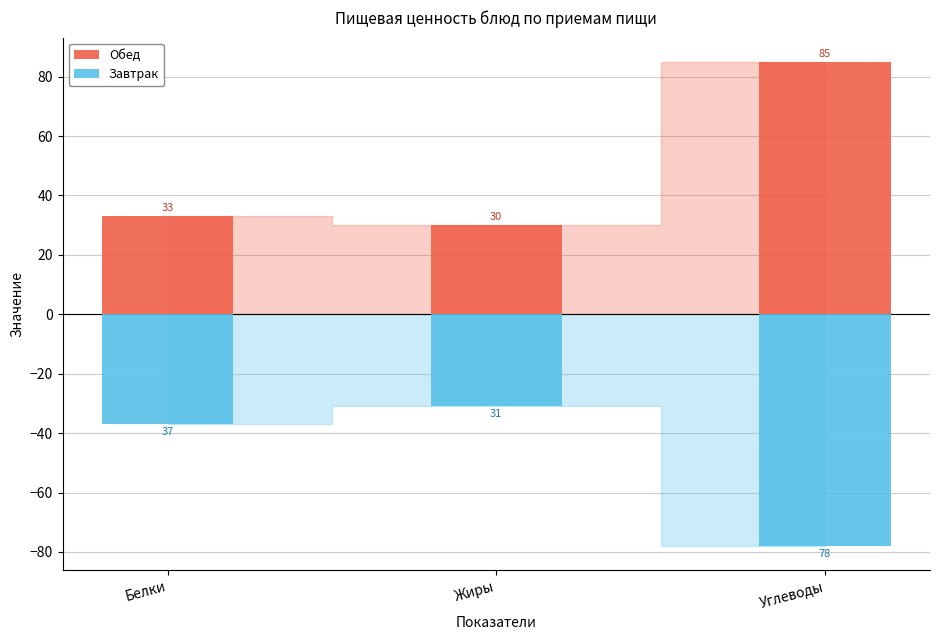

Which has a higher value, Углеводы or Белки?

Углеводы